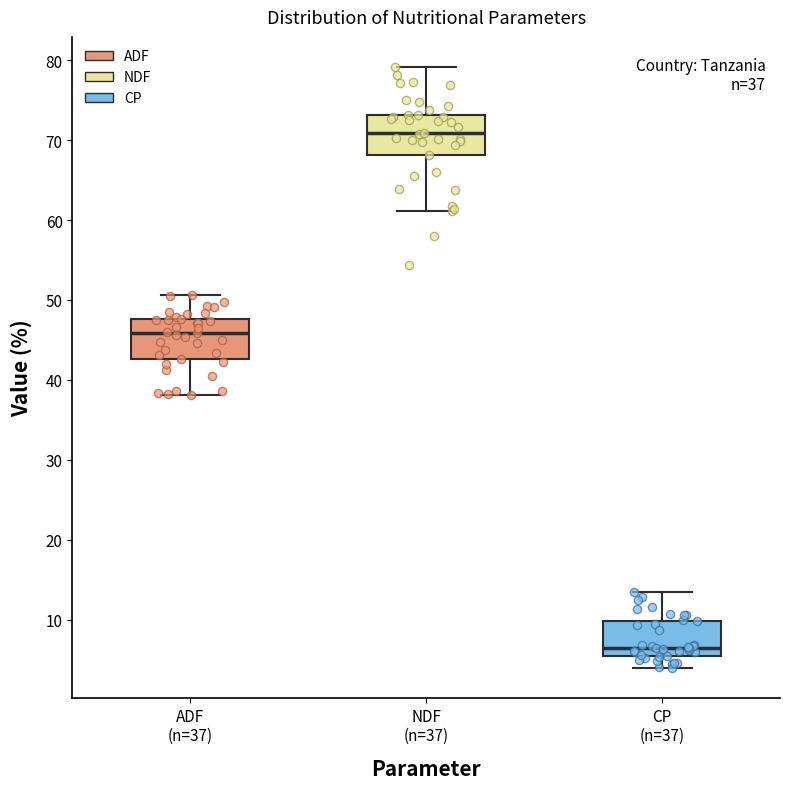

Which box's median line is the lowest?

CP (n=37)